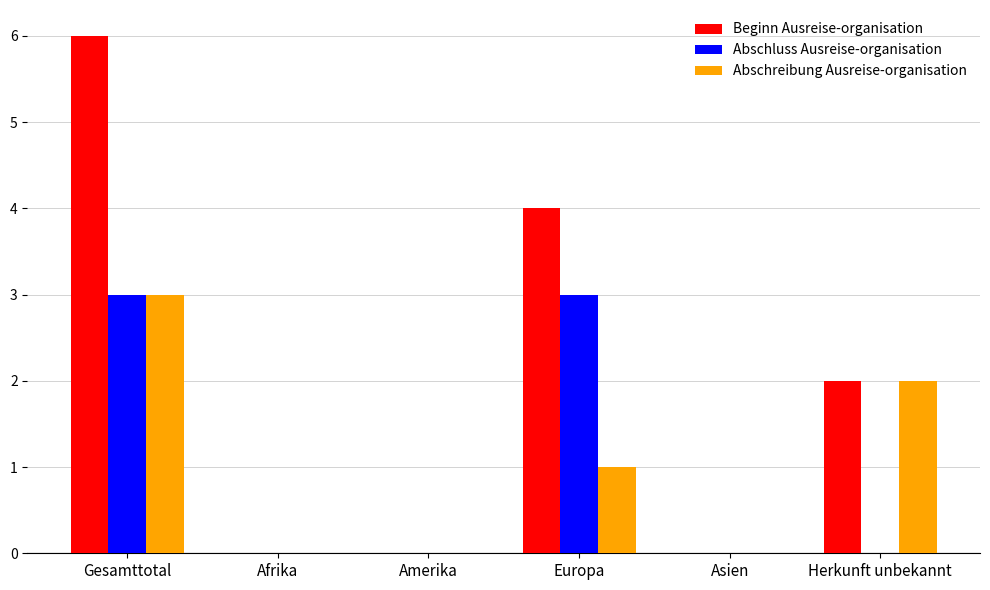

What is the difference between the Beginn Ausreise-organisation values at Herkunft unbekannt and Afrika?

2